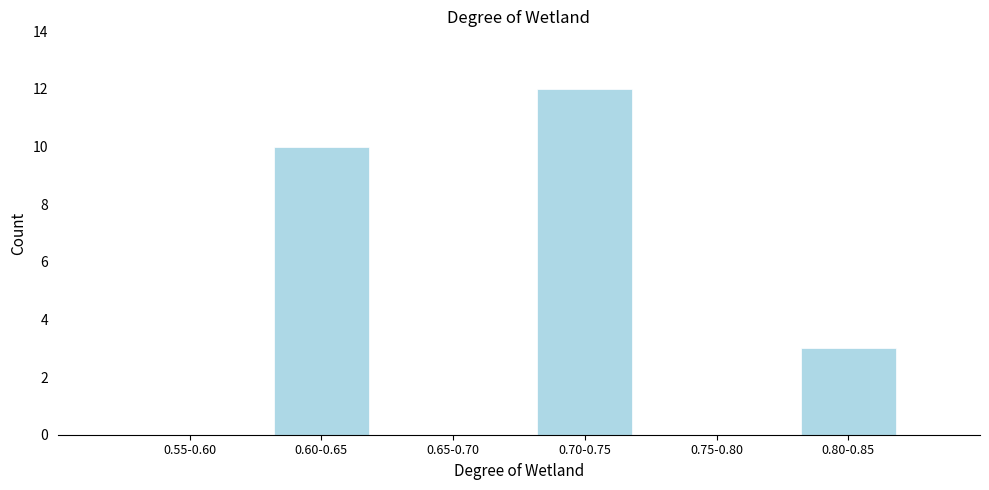

Reading left to right, extract all data points from this chart.

0.55-0.60=0	0.60-0.65=10	0.65-0.70=0	0.70-0.75=12	0.75-0.80=0	0.80-0.85=3